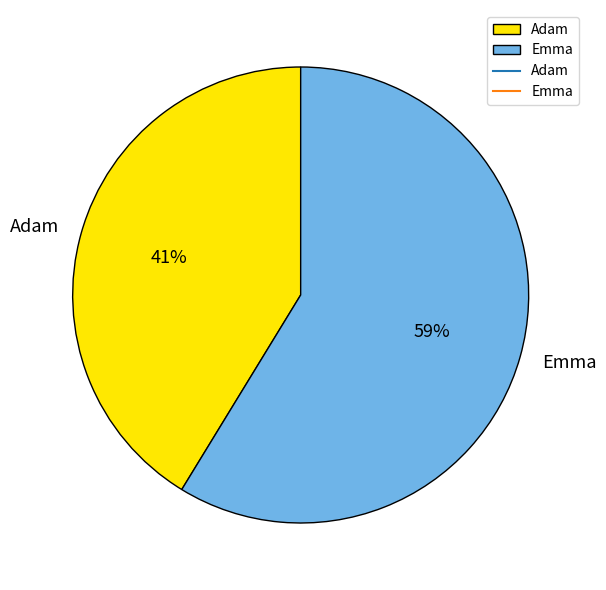

To the nearest percent, what percentage of the pie is Emma?

59%